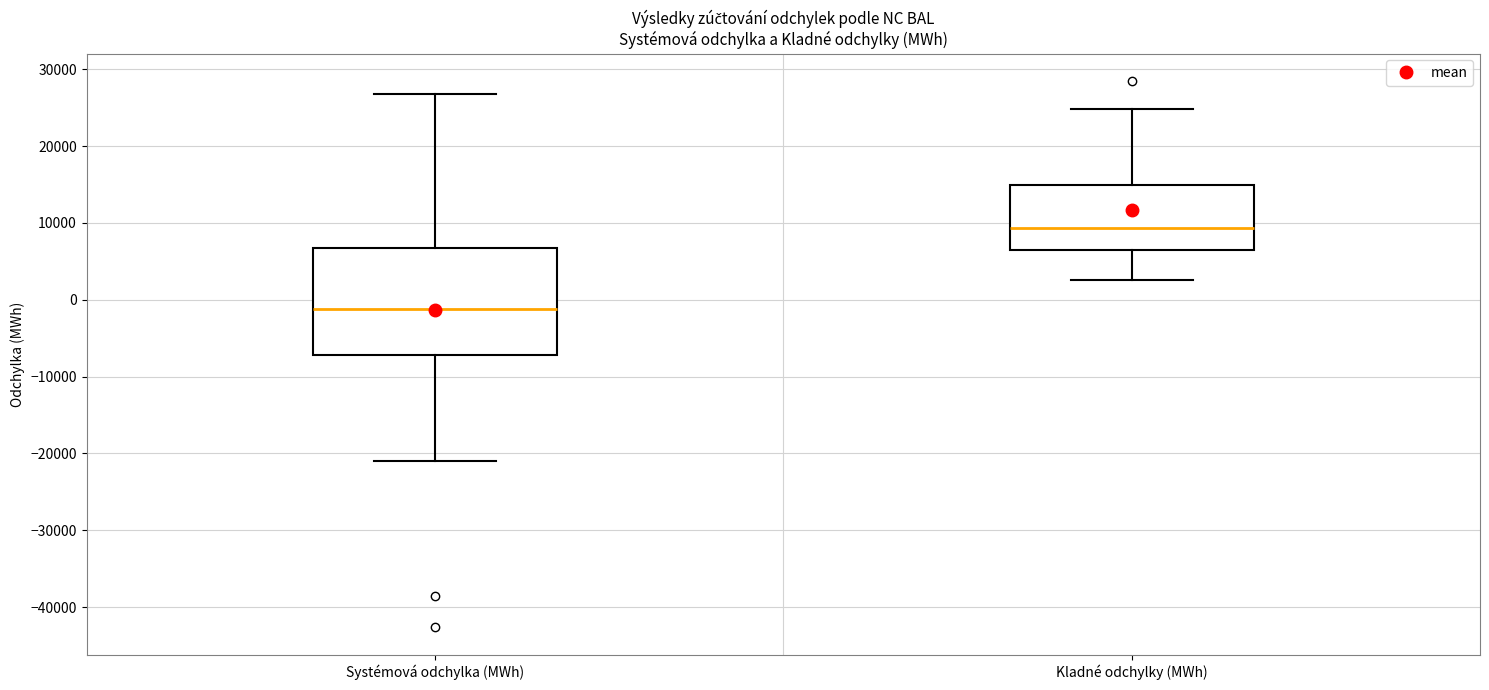

Reading left to right, read every box against the y-axis: the position of its median line, the range the box covers, and the ends of its whiskers. The values are not printed on the chart, so give them approximately, as read against the axis.

Systémová odchylka (MWh): median -1000, box -7000 to 7000, whiskers -21000 to 27000
Kladné odchylky (MWh): median 9000, box 6000 to 15000, whiskers 3000 to 25000